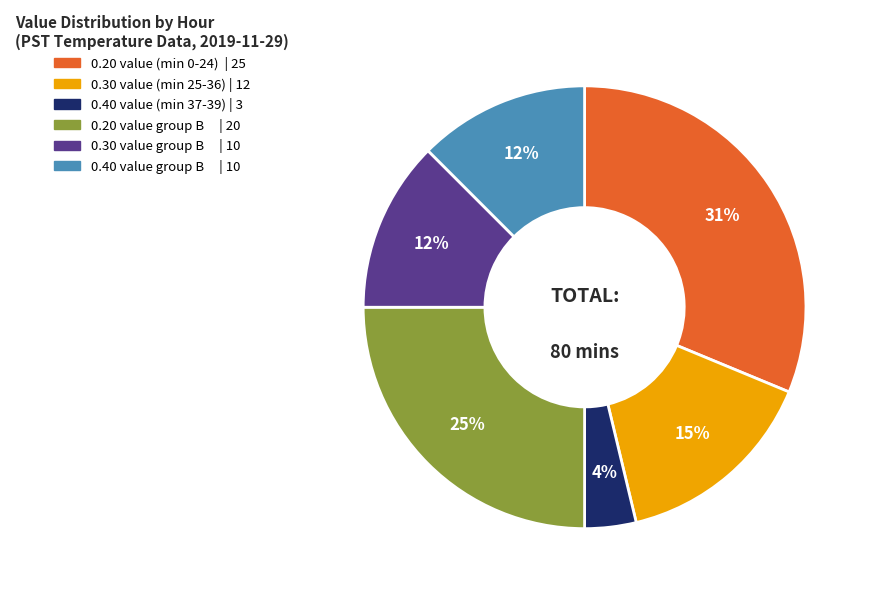

Is there any slice that represents more than half of the pie?

No